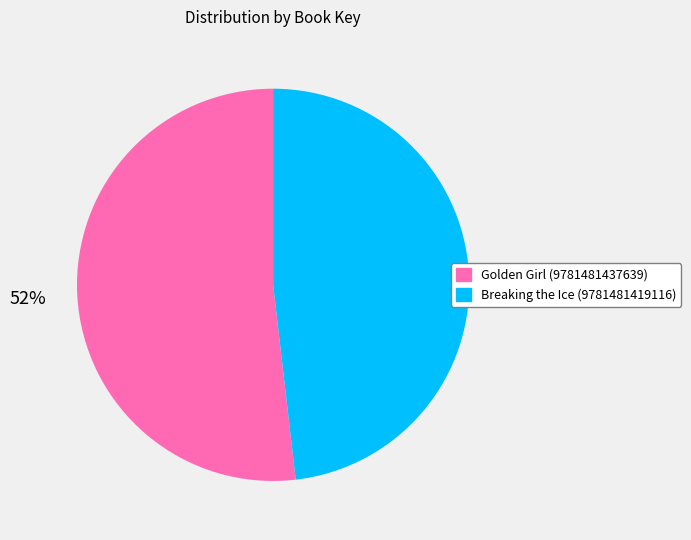

Count the number of slices in the pie.

2